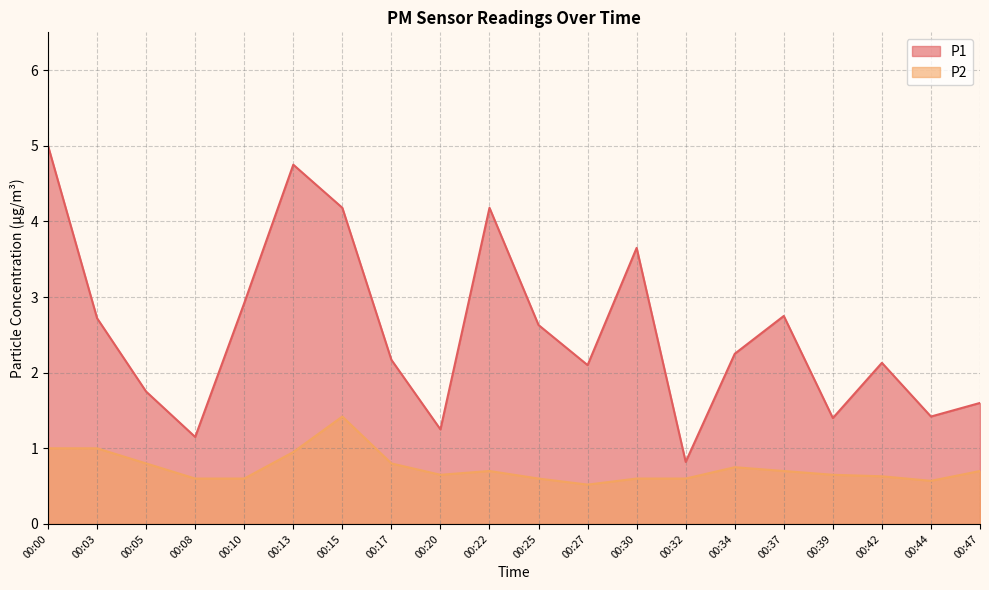

Which series has the largest total across all categories?

P1